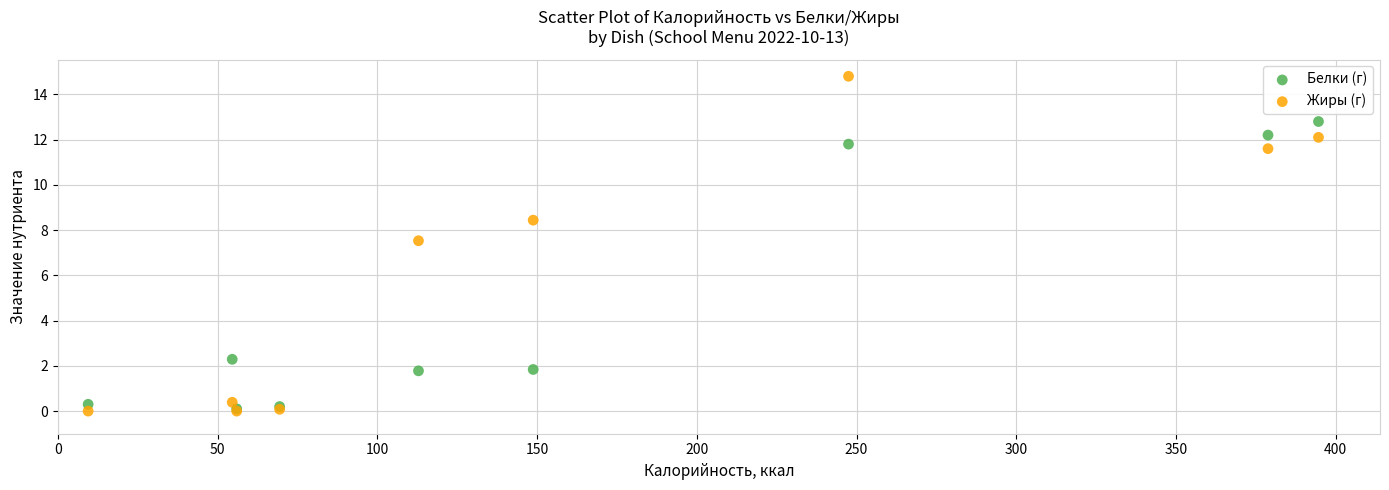

What are all the series names shown in the legend?

Белки (г), Жиры (г)